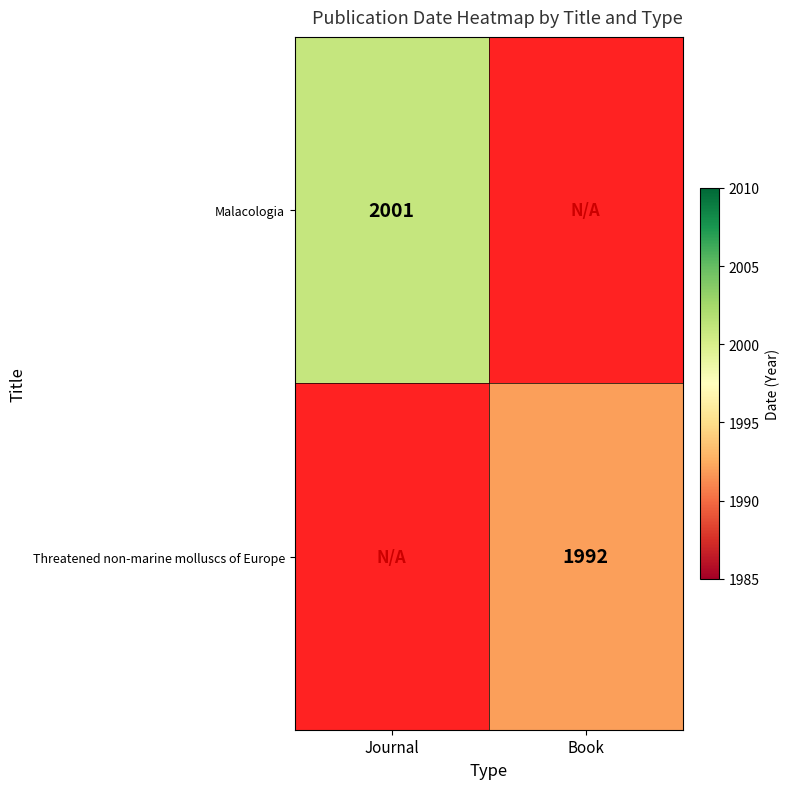

Is it true that Threatened non-marine molluscs of Europe equals 1992 at Book?

True